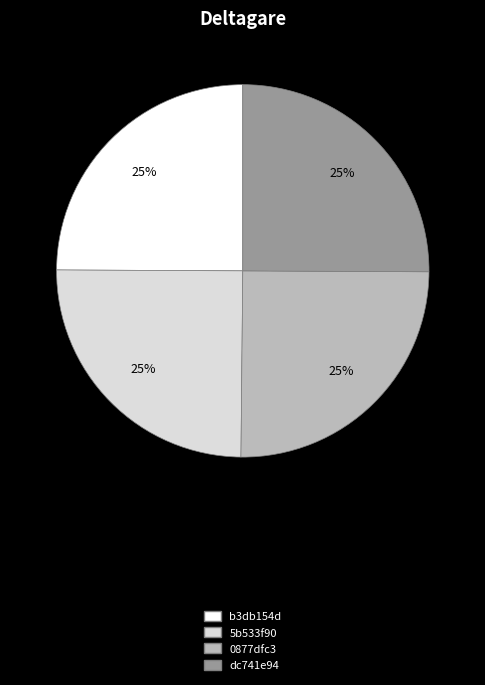

To the nearest percent, what is the combined percentage of 5b533f90 and b3db154d?

50%